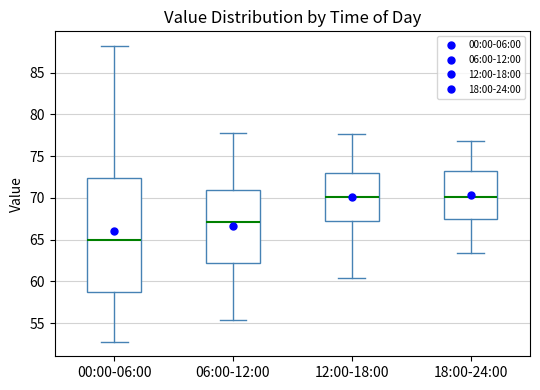

Reading left to right, read every box against the y-axis: the position of its median line, the range the box covers, and the ends of its whiskers. The values are not printed on the chart, so give them approximately, as read against the axis.

00:00-06:00: median 65.0, box 59.0 to 72.5, whiskers 53.0 to 88.0
06:00-12:00: median 67.0, box 62.0 to 71.0, whiskers 55.5 to 78.0
12:00-18:00: median 70.0, box 67.5 to 73.0, whiskers 60.5 to 77.5
18:00-24:00: median 70.0, box 67.5 to 73.0, whiskers 63.5 to 77.0